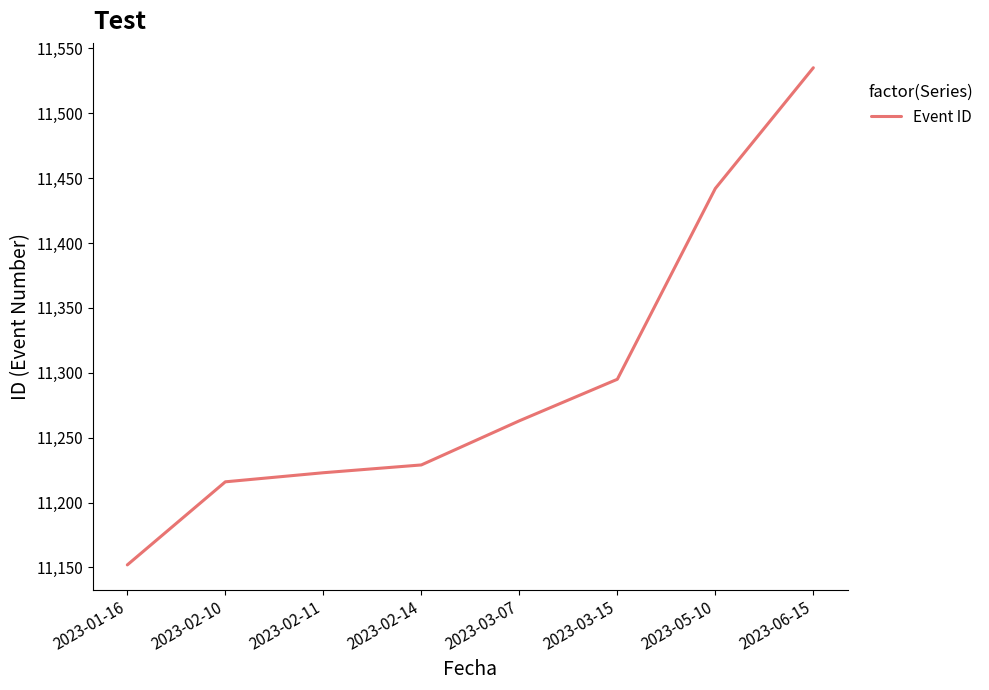

What position from the right is 2023-05-10?

2